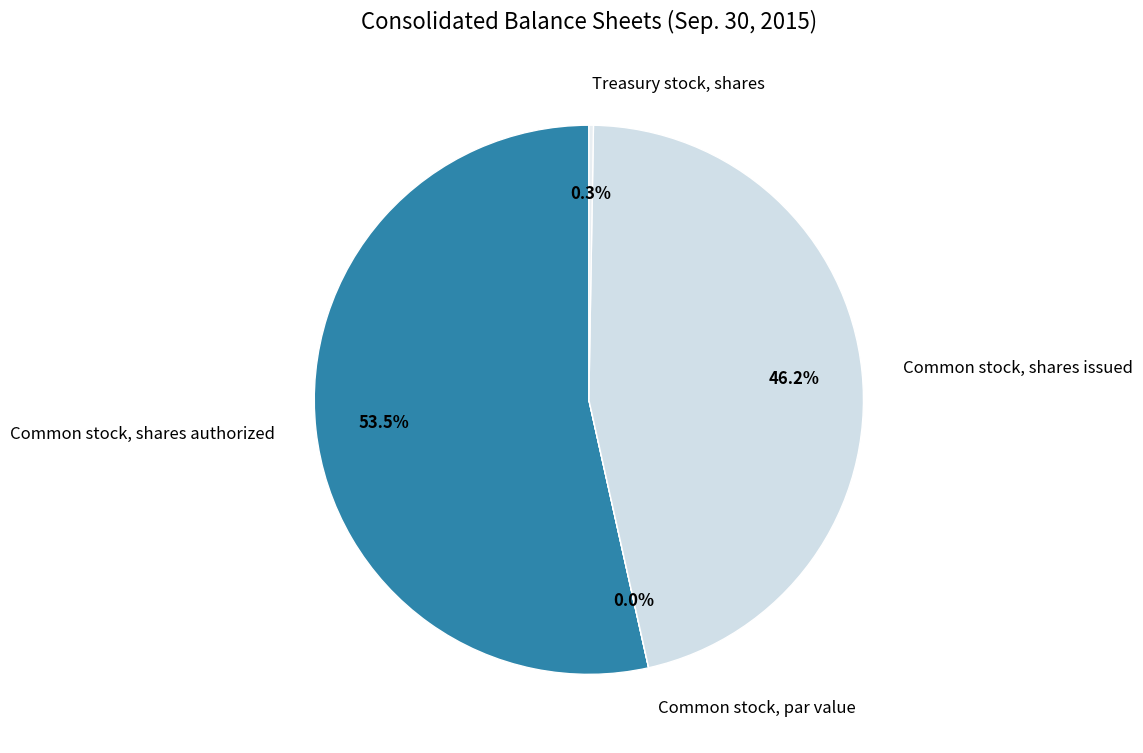

Which slice is the largest?

Common stock, shares authorized